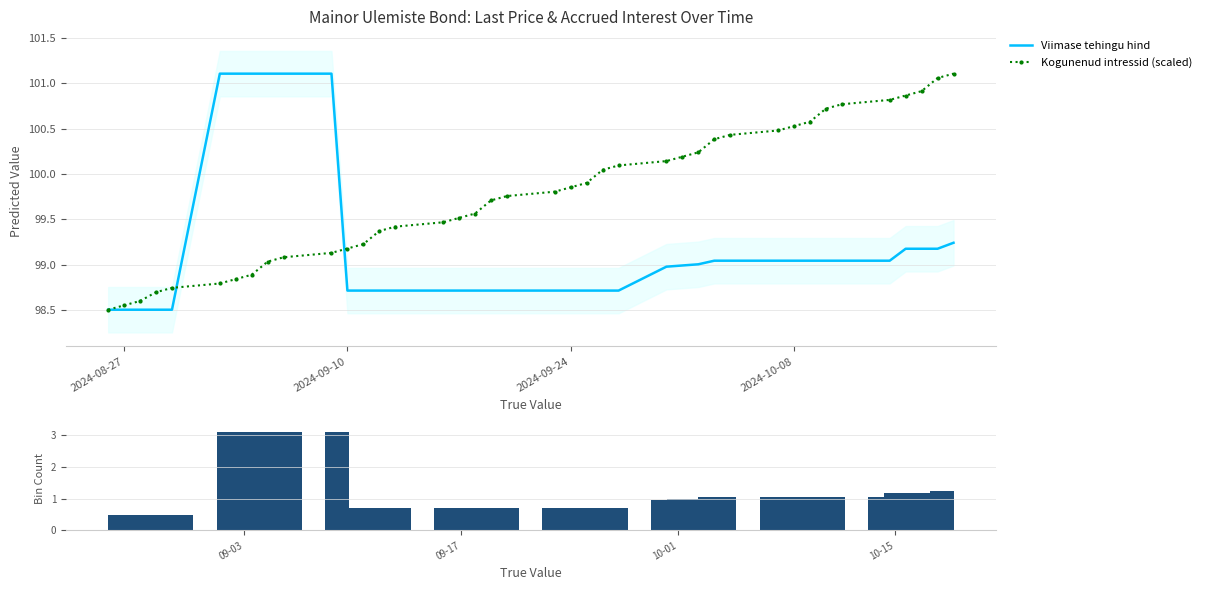

At how many categories does at least one series exceed 32?

40